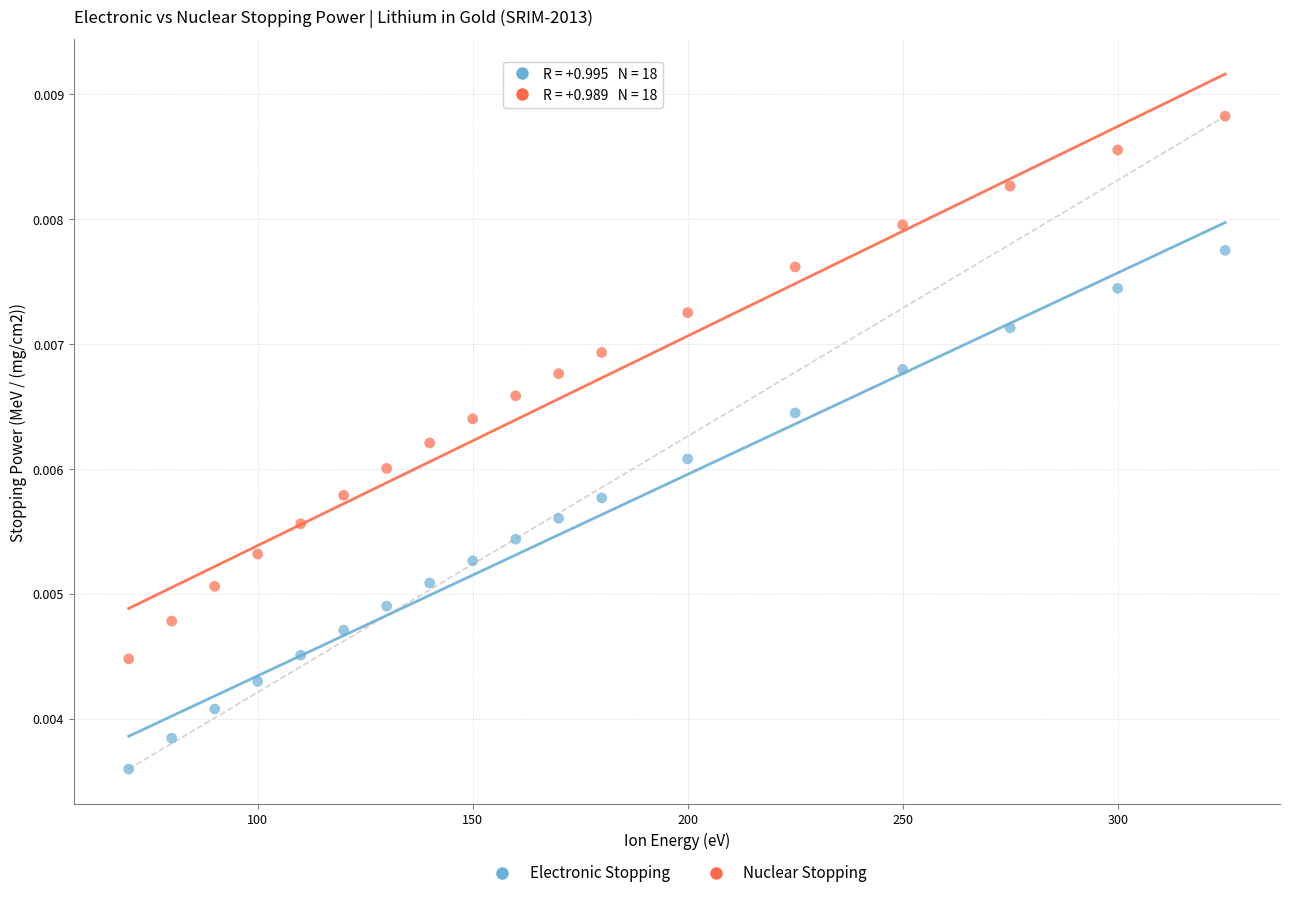

Across all data points, what is the range of X values (max minus min)?

255.0